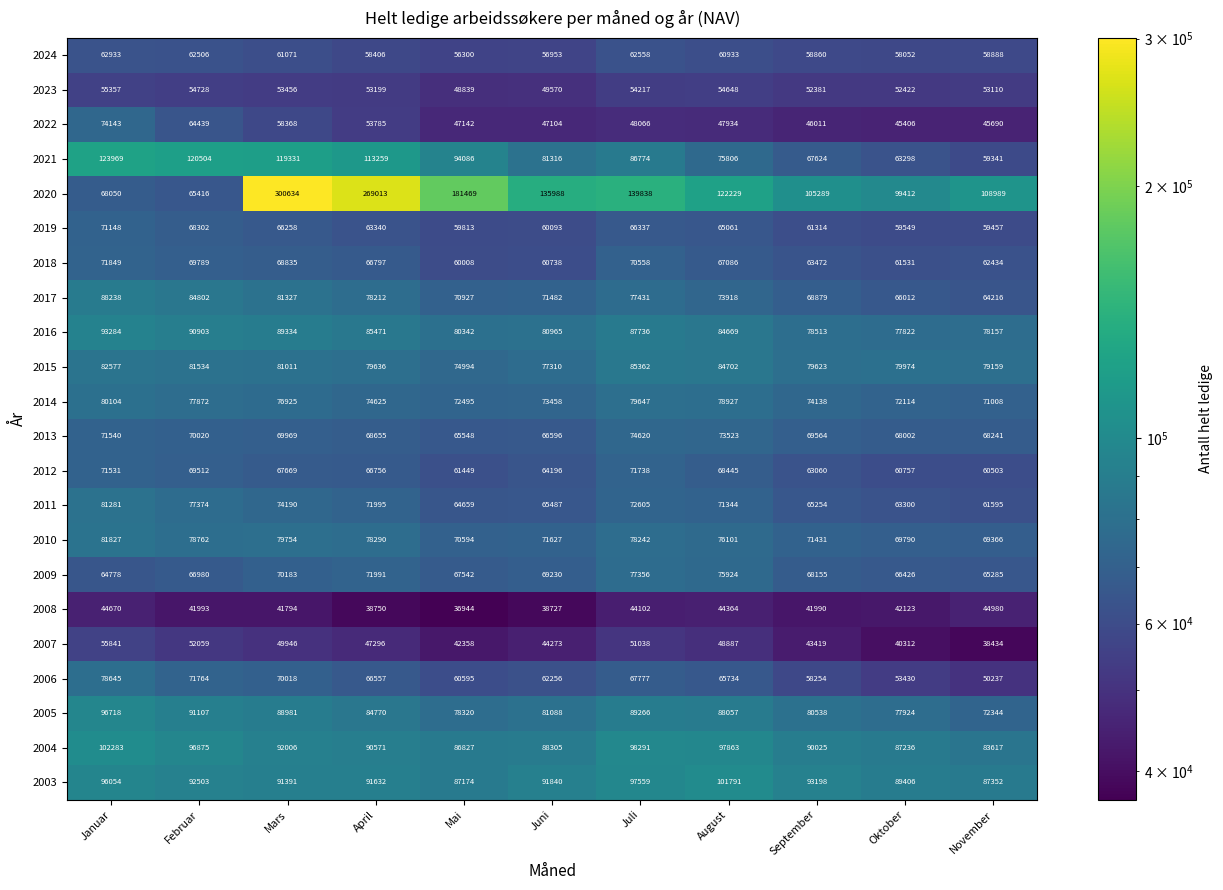

Which series changed the most between Februar and September?

2021